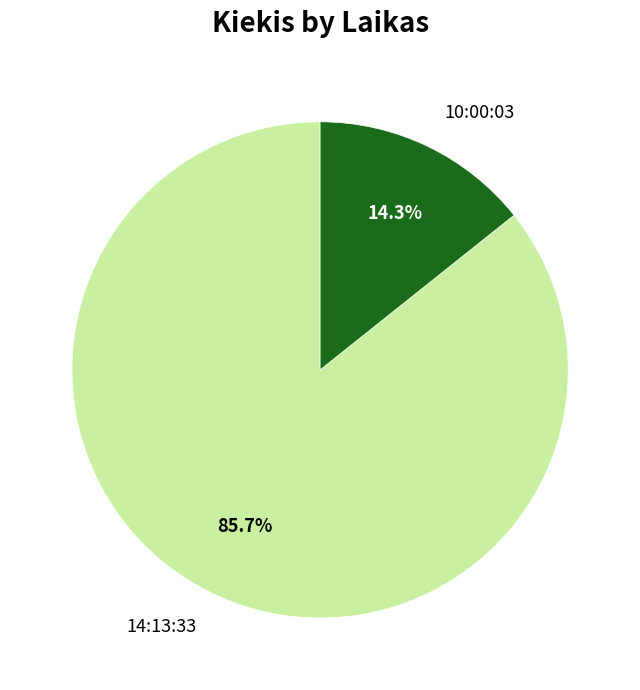

True or false: 14:13:33 accounts for 72% of the total.

False